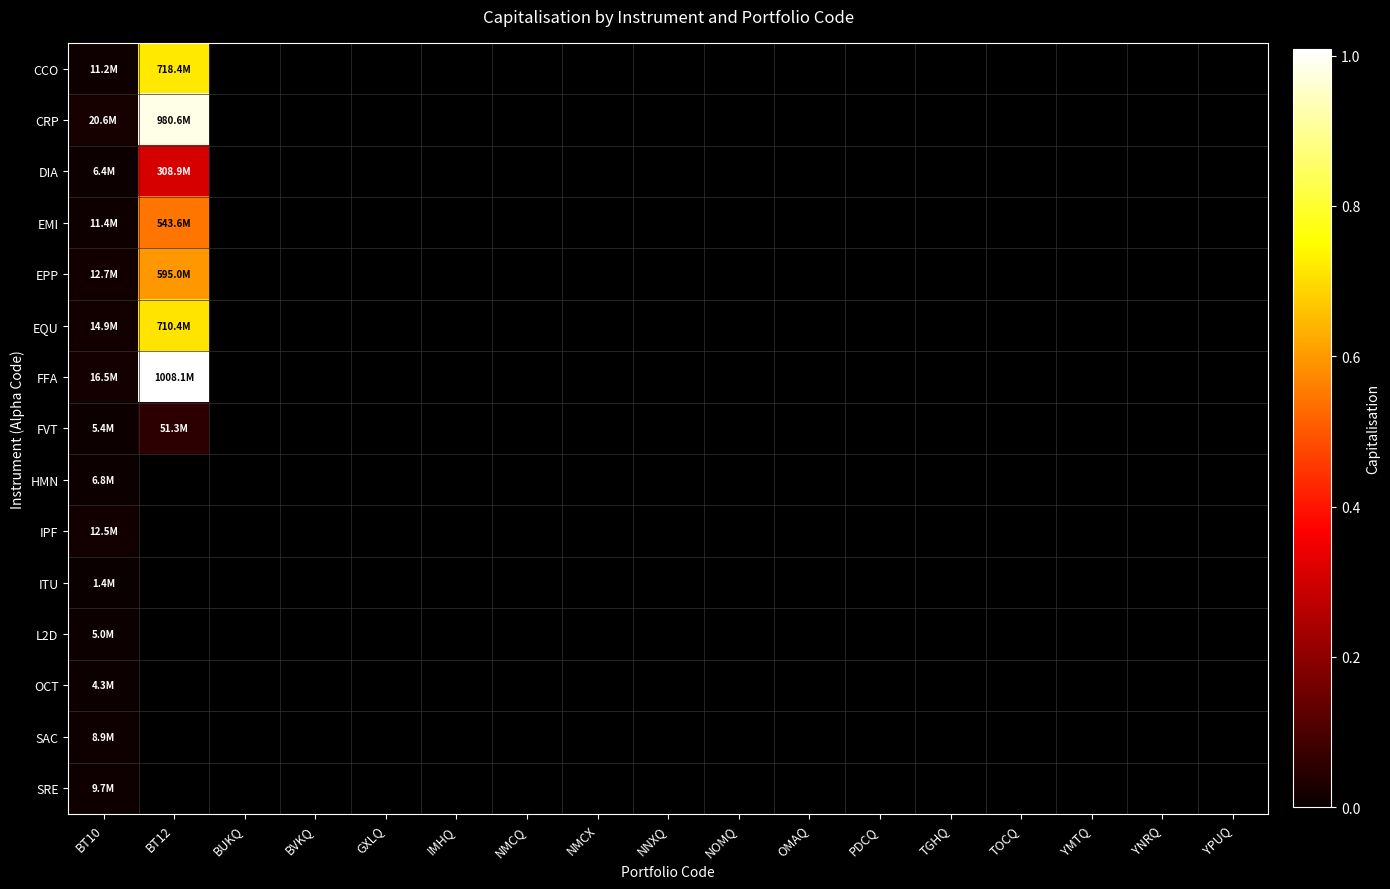

Where is HMN nearest to the value 6760424?

BT10